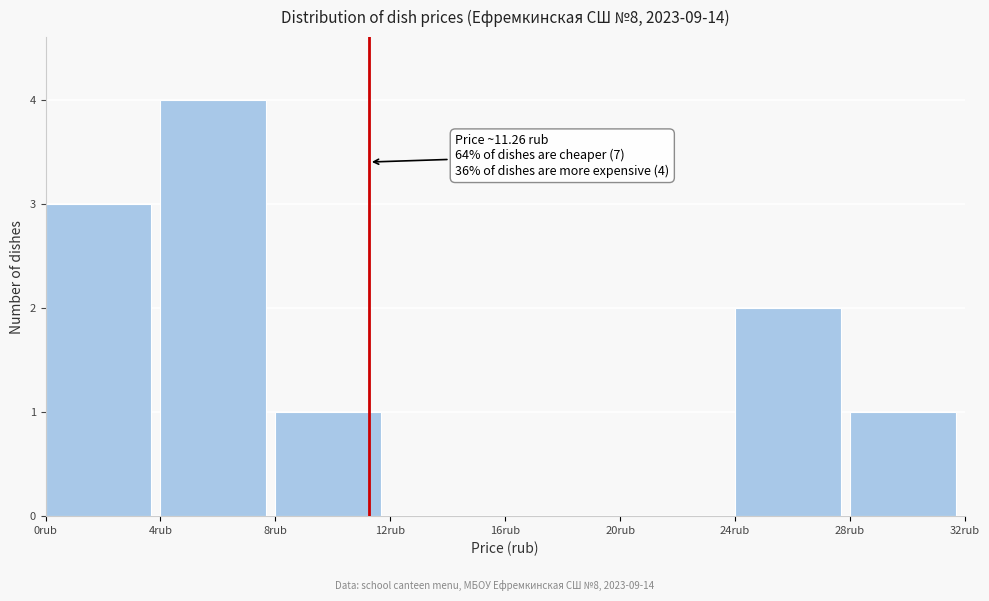

Which range on the x-axis has the tallest bar?

4 to 8